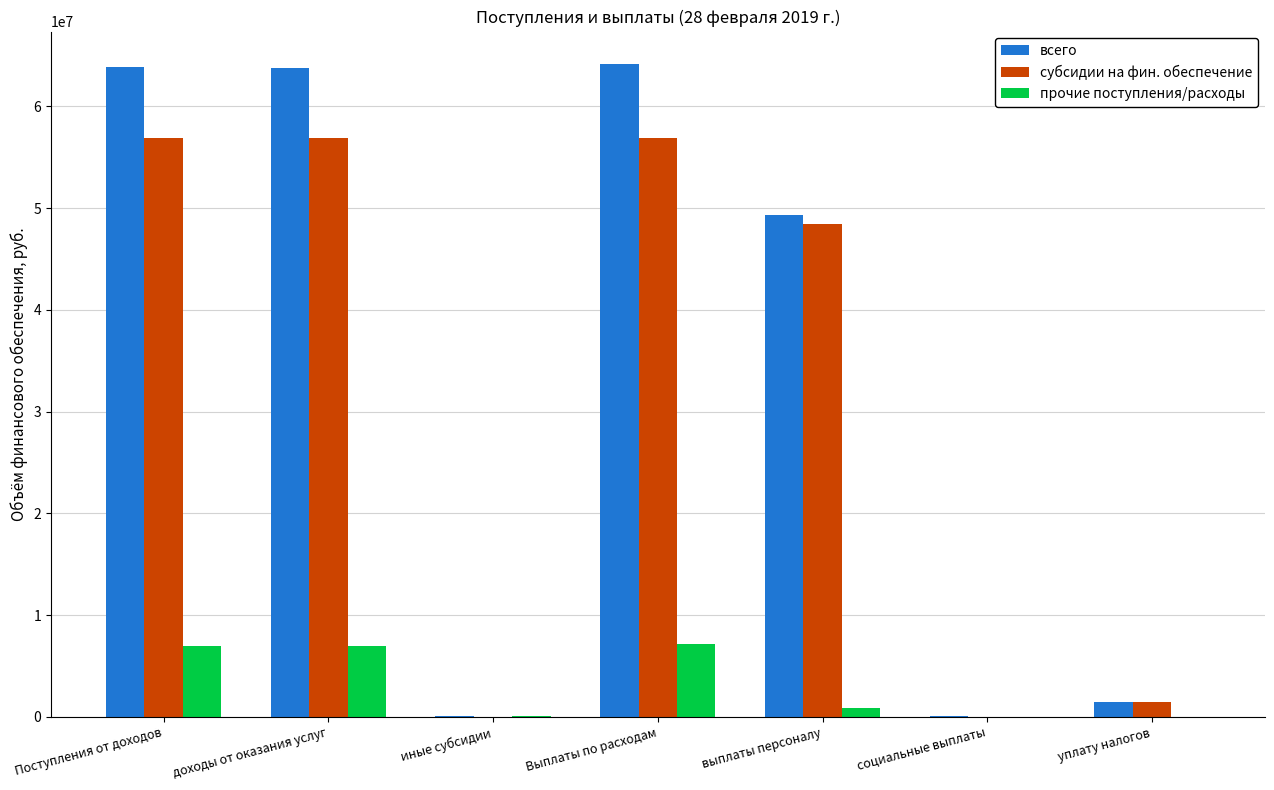

Is the value of прочие поступления/расходы at Выплаты по расходам greater than the value of субсидии на фин. обеспечение at социальные выплаты?

Yes